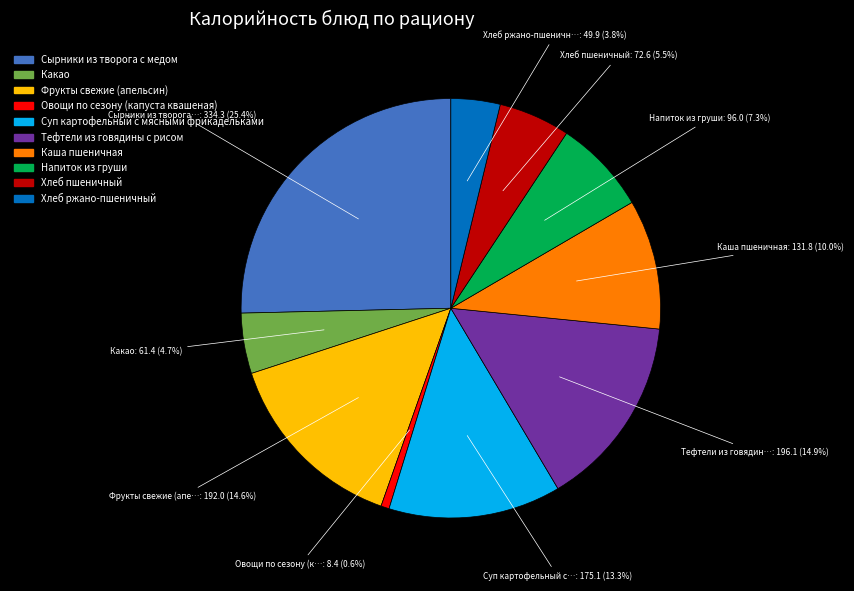

Approximately how many times larger is the value at Хлеб ржано-пшеничный compared to Хлеб пшеничный?

0.7